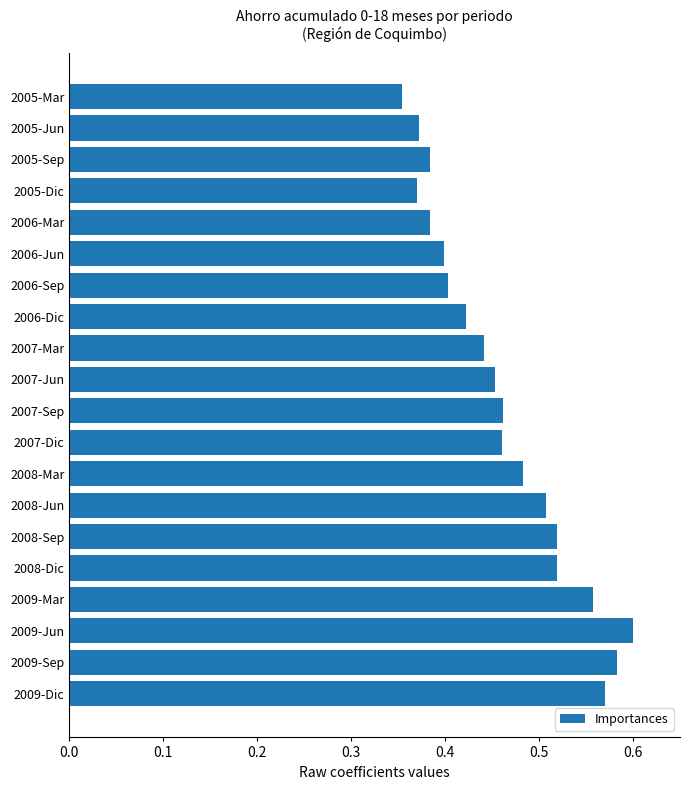

What is the sum of all values?

9.2